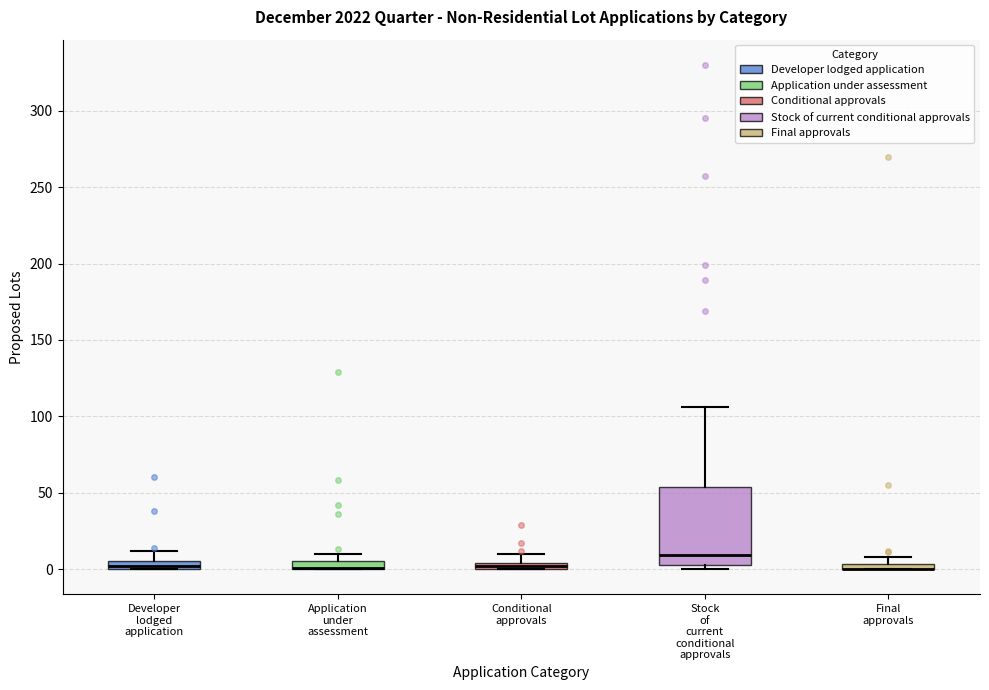

Where is the lower edge of the box for Developer lodged application on the y-axis? The values are not printed on the chart, so give them approximately, as read against the axis.

0